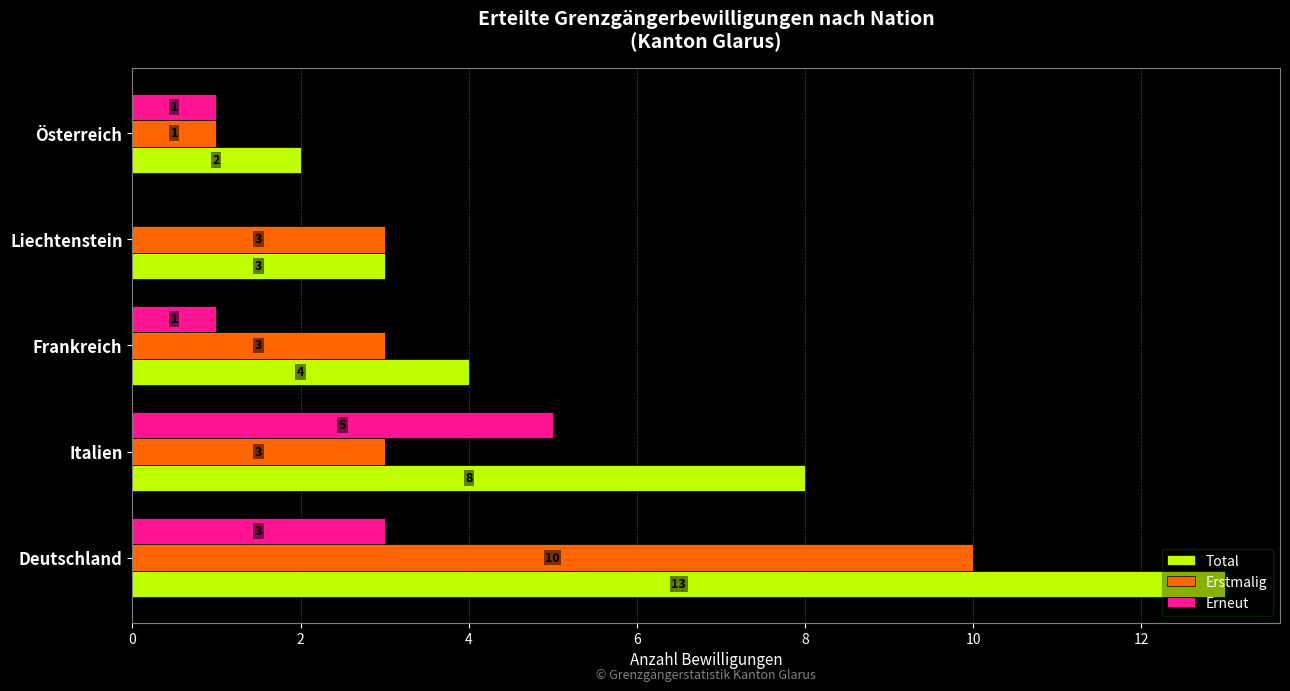

Which category has the highest value across all series?

Deutschland